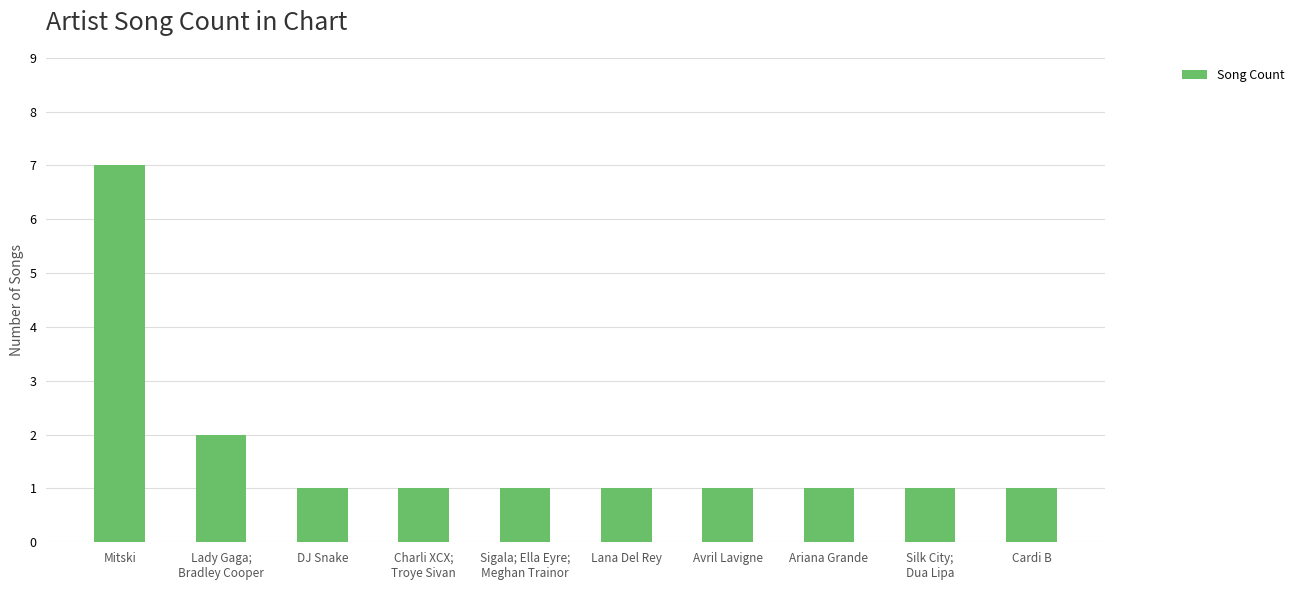

What is the maximum value shown in the chart?

7